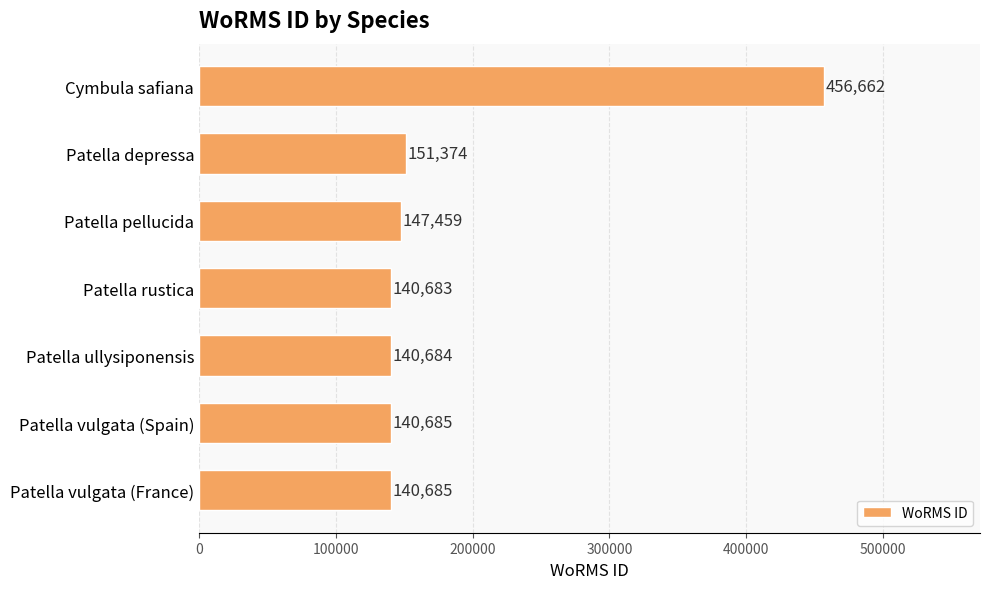

What is the greatest value displayed?

456662